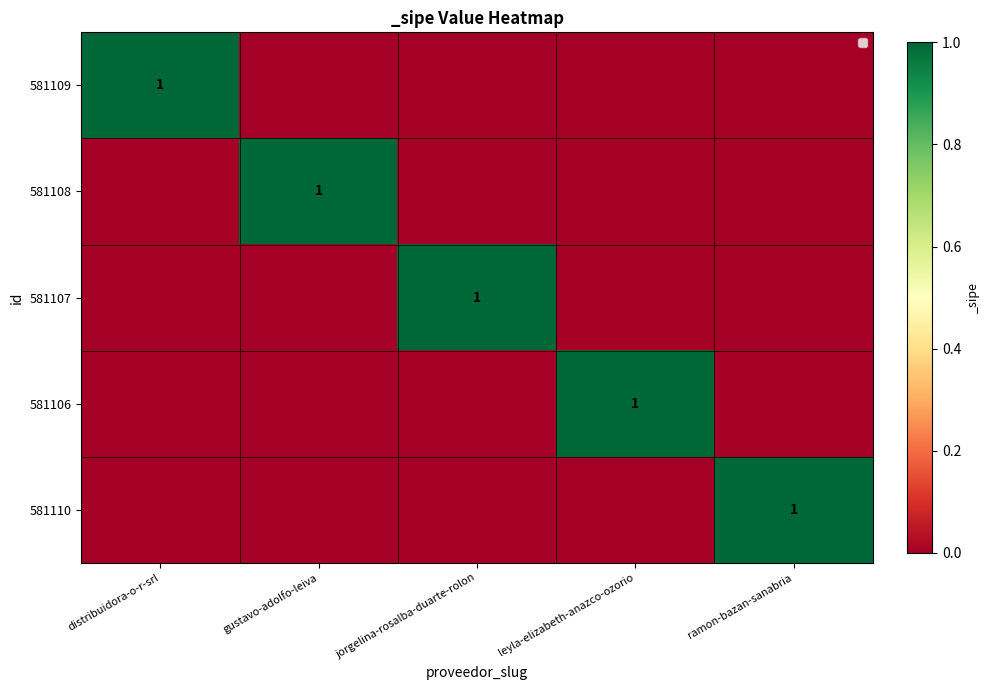

At which category is the sum across all series the highest?

distribuidora-o-r-srl